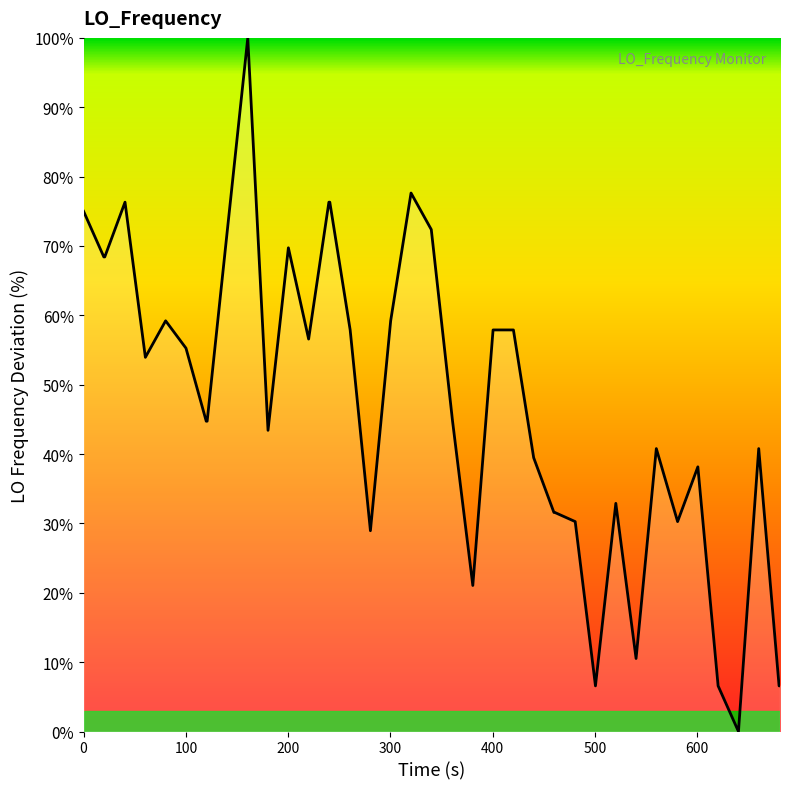

Does the chart have visible grid lines?

No